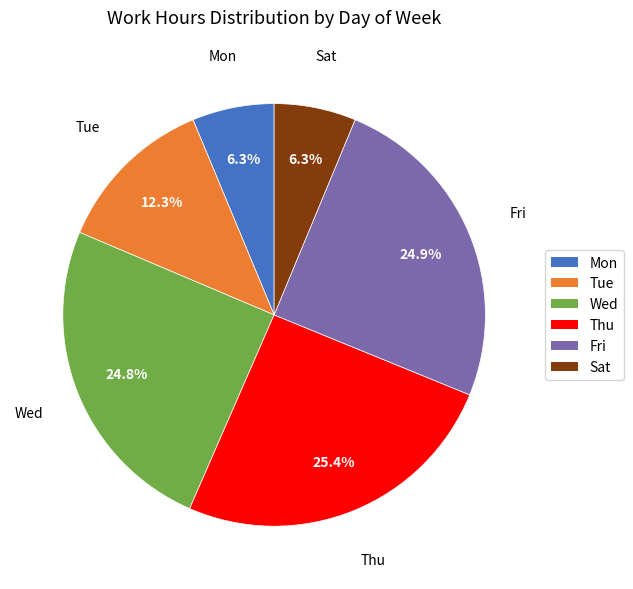

To the nearest percent, what is the difference between the Tue and Sat slice percentages?

6%